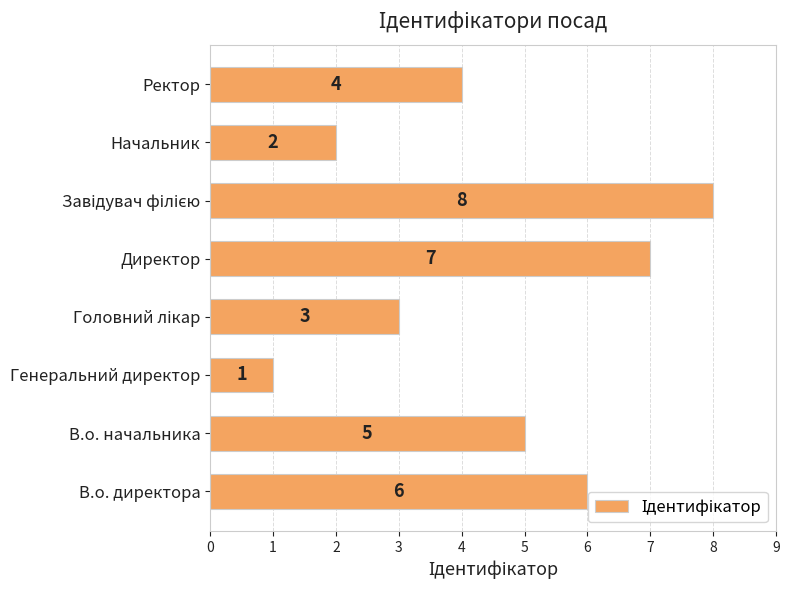

At which category does the chart reach its minimum across all series?

Генеральний директор